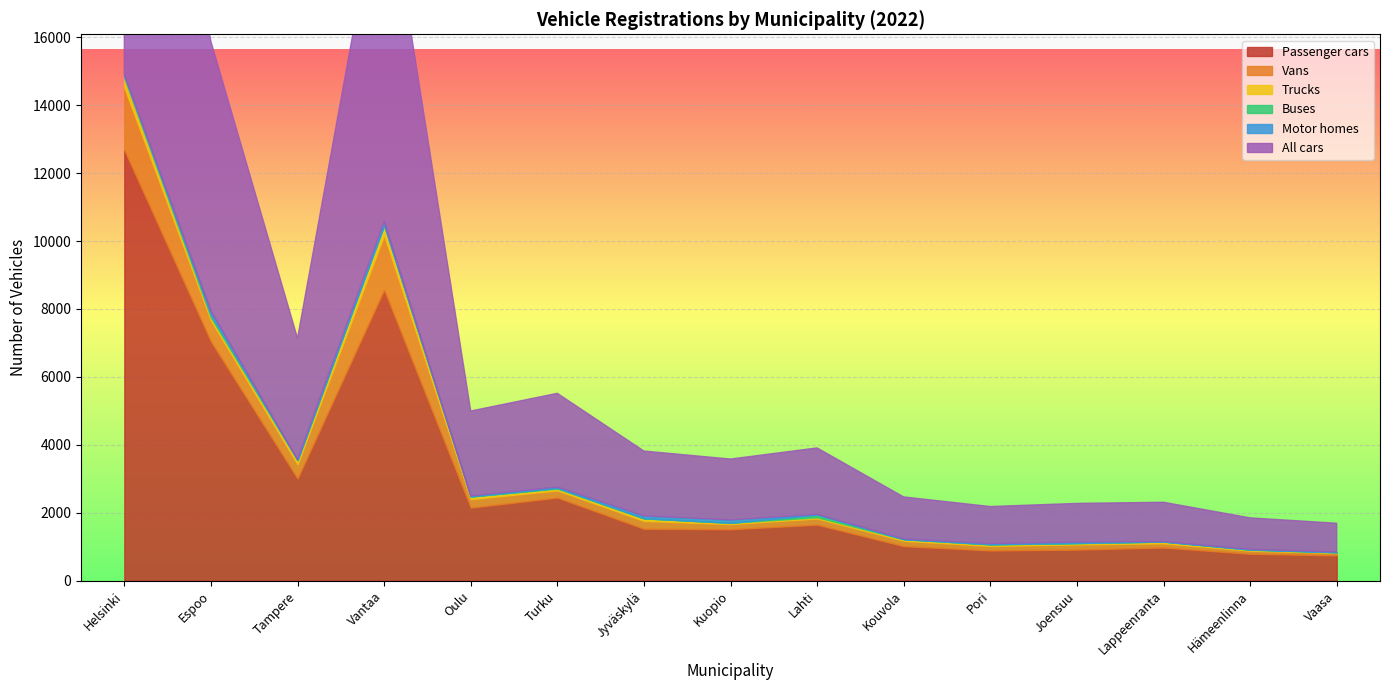

Which category has the highest value across all series?

Helsinki